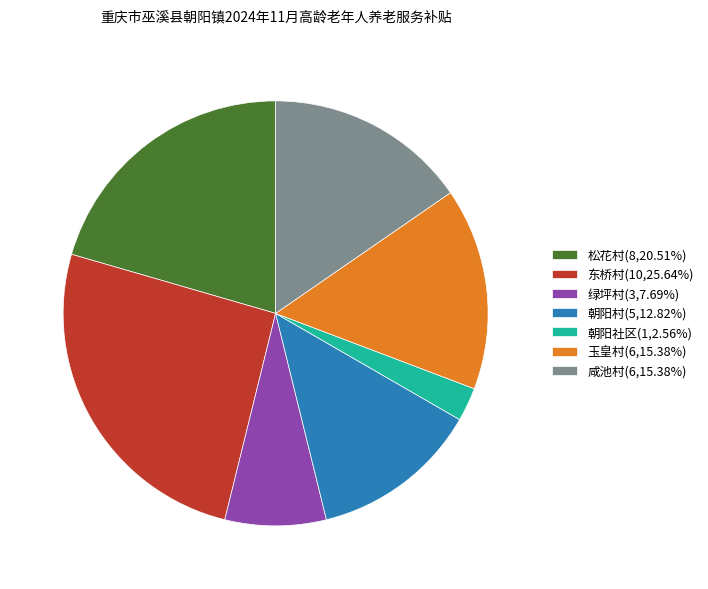

Approximately how many times larger is the value at 朝阳村(5,12.82%) compared to 绿坪村(3,7.69%)?

1.7